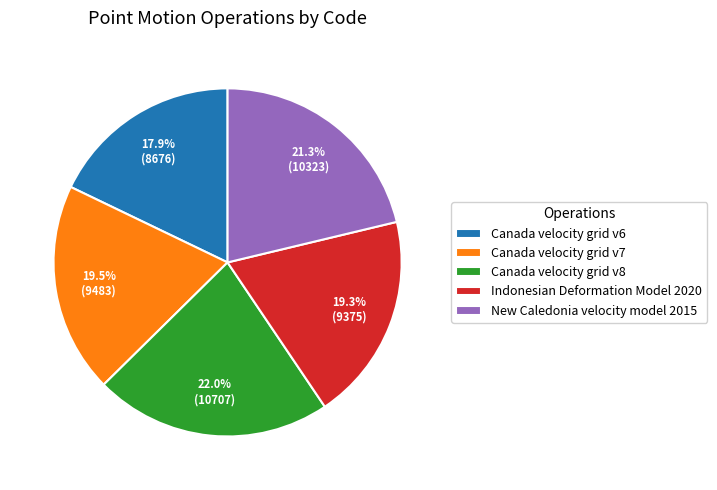

What is the ratio of the value at Canada velocity grid v8 to the value at Canada velocity grid v7?

1.1